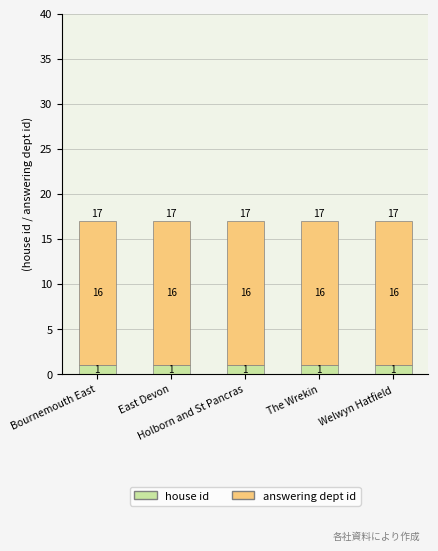

What is the sum of all house id values?

5